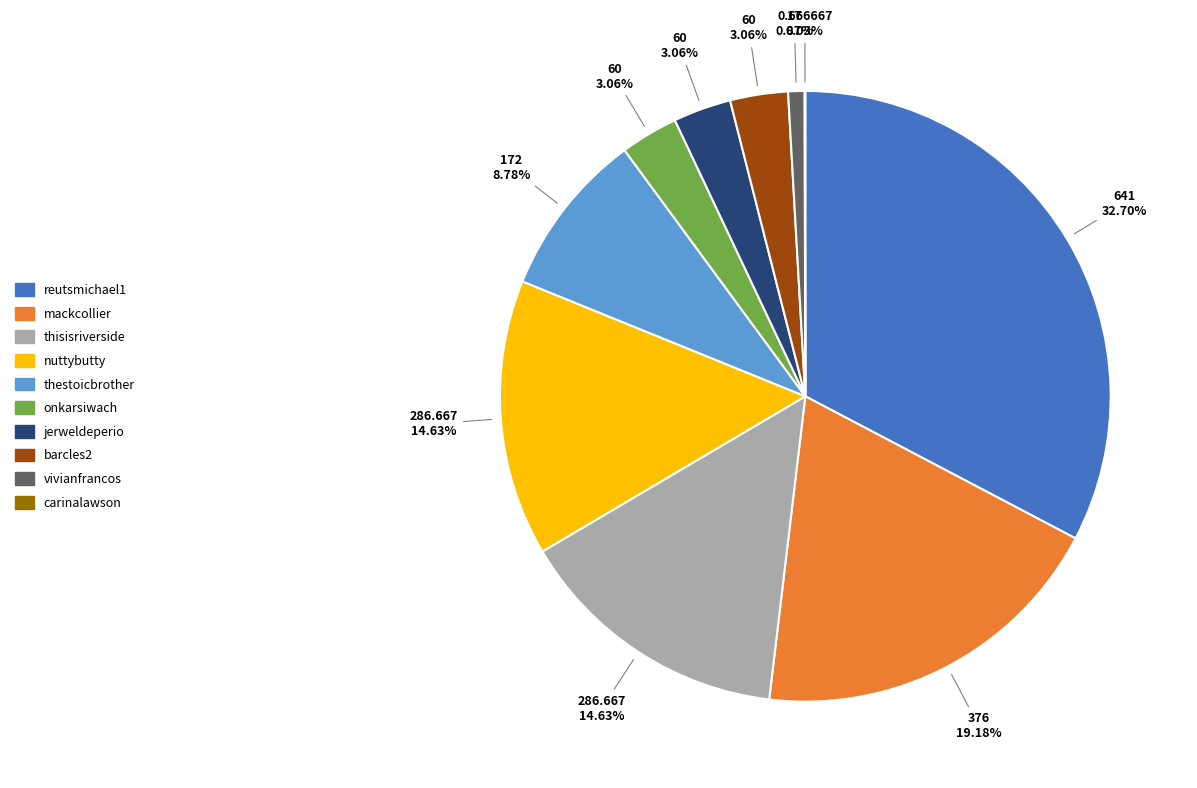

To the nearest percent, what percentage of the pie is reutsmichael1?

33%